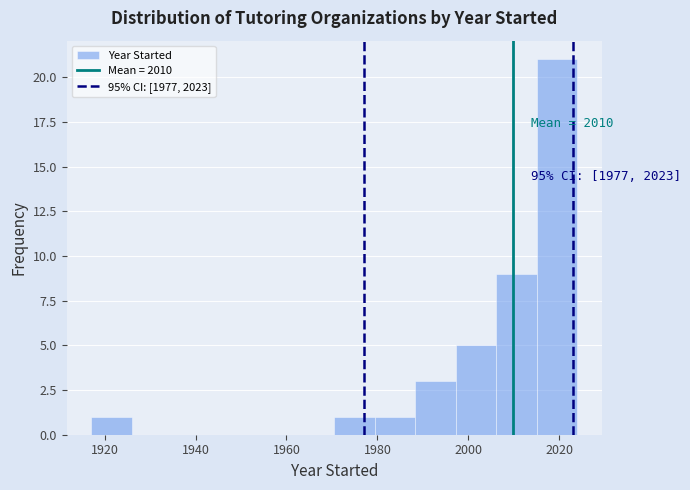

Which range on the x-axis has the tallest bar?

2016 to 2024